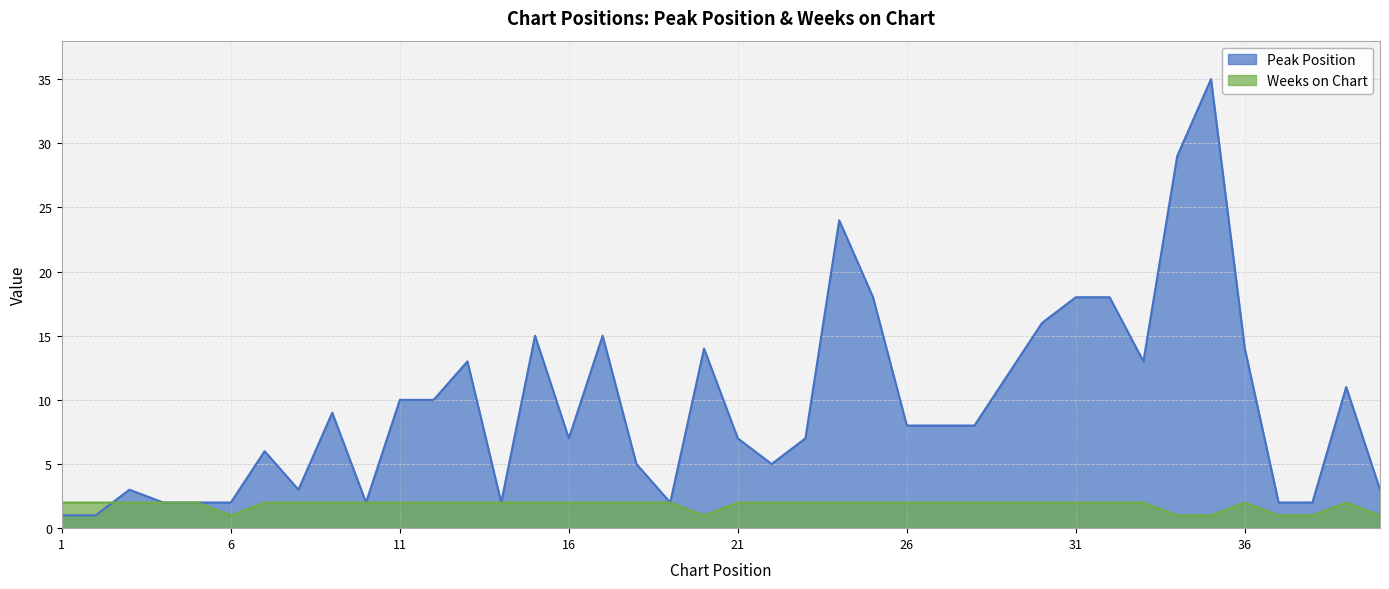

What is the spread (max minus min) of values at 33?

11